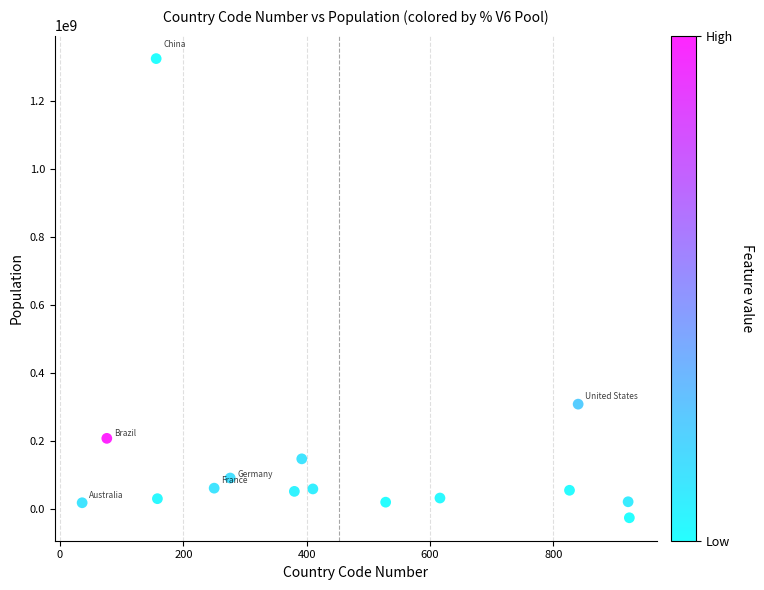

What is the range of Y values (max minus min)?

1349161377.0